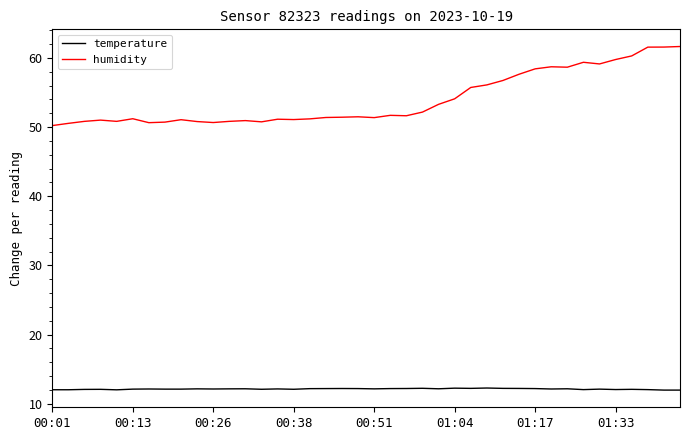

At how many categories does at least one series exceed 13?

40